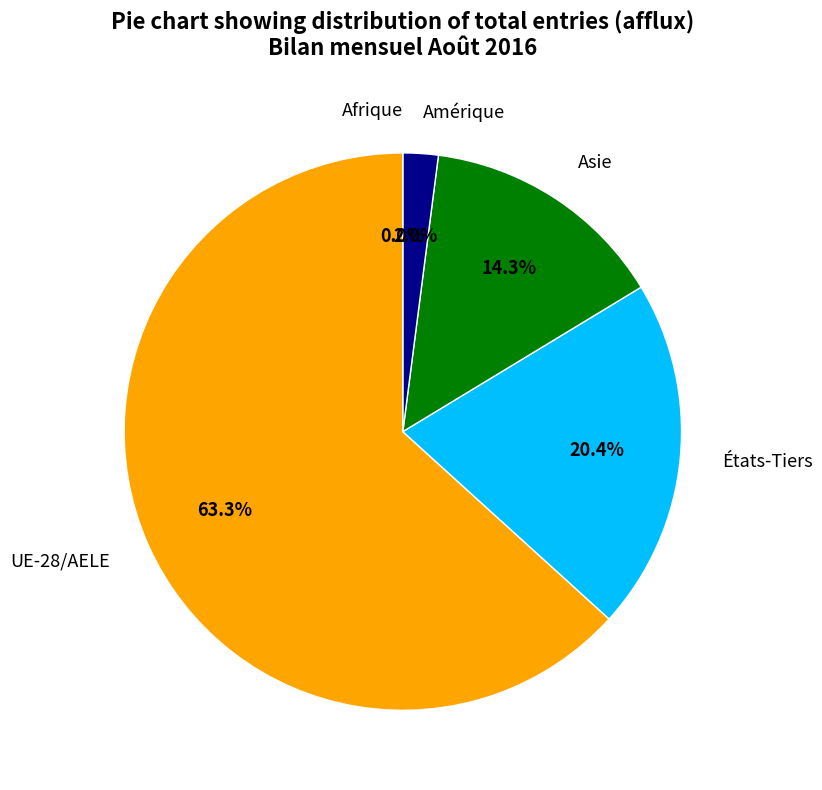

True or false: Asie accounts for 4% of the total.

False